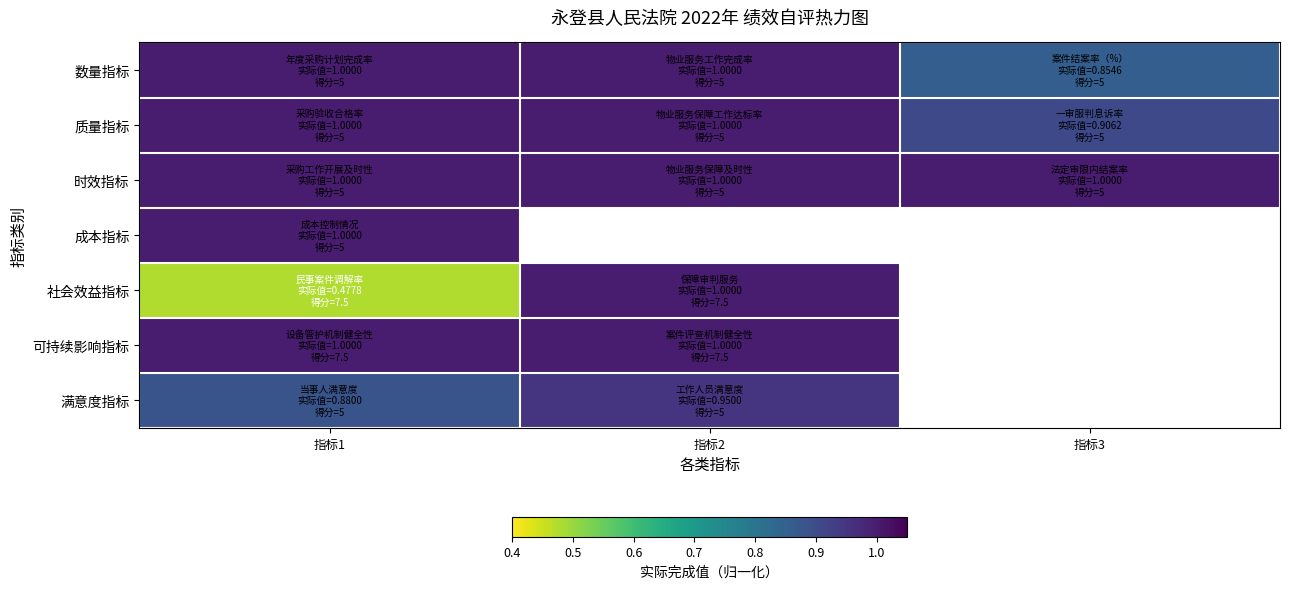

Read the 数量指标 value at 指标1.

1.0